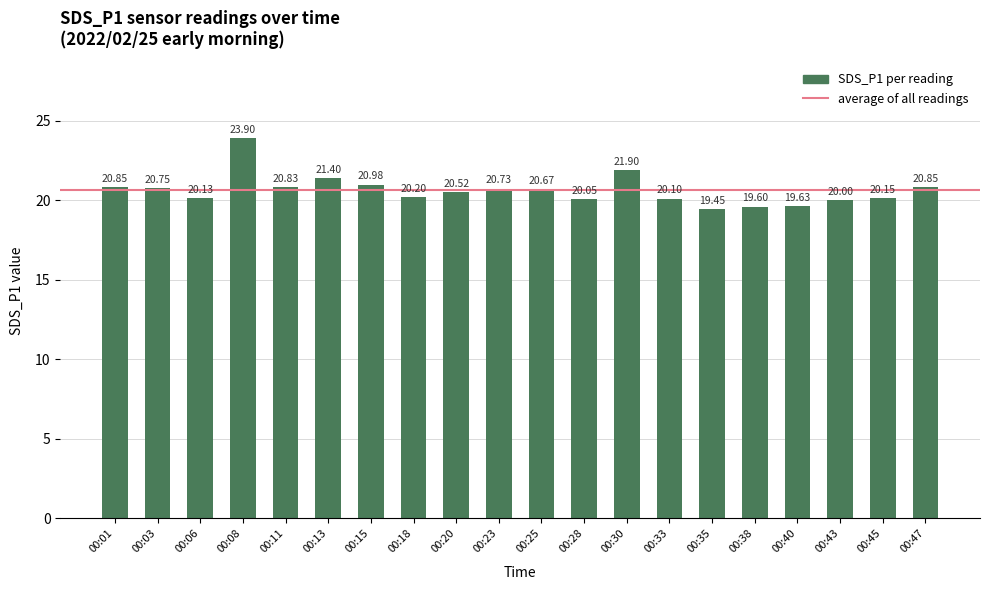

How many series are shown in this chart?

1